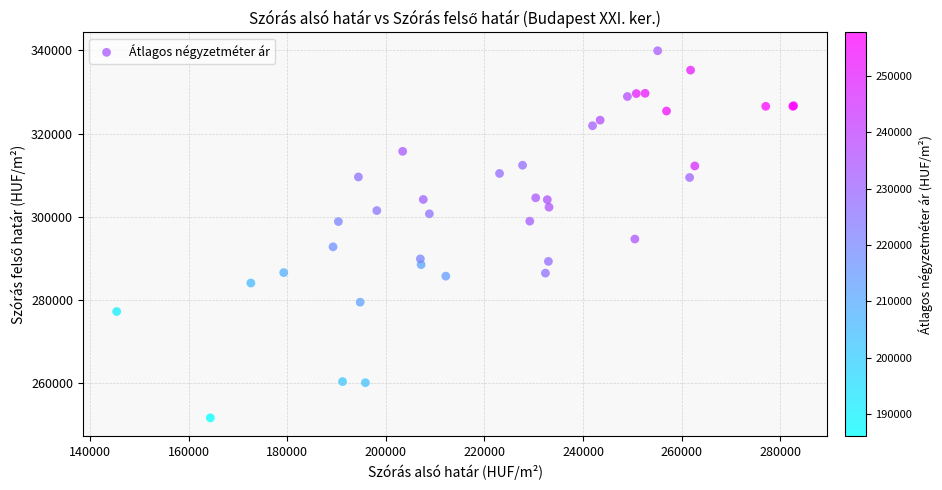

What Y value in the scatter plot is closest to 295797?

294656